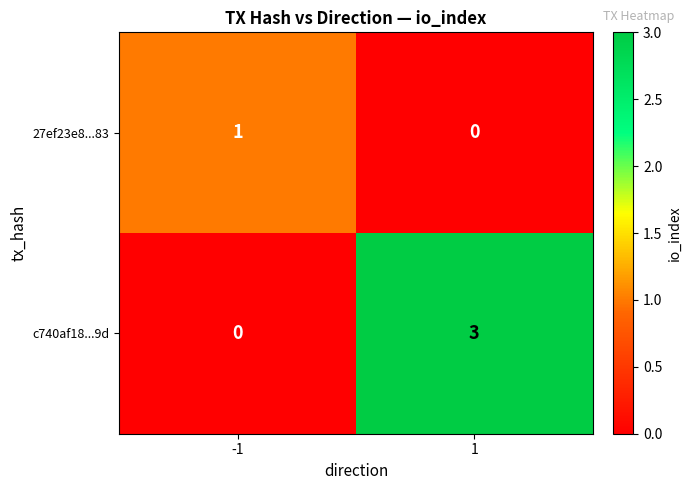

Reading left to right, transcribe all the data shown in this chart.

27ef23e8...83: 1	0
c740af18...9d: 0	3